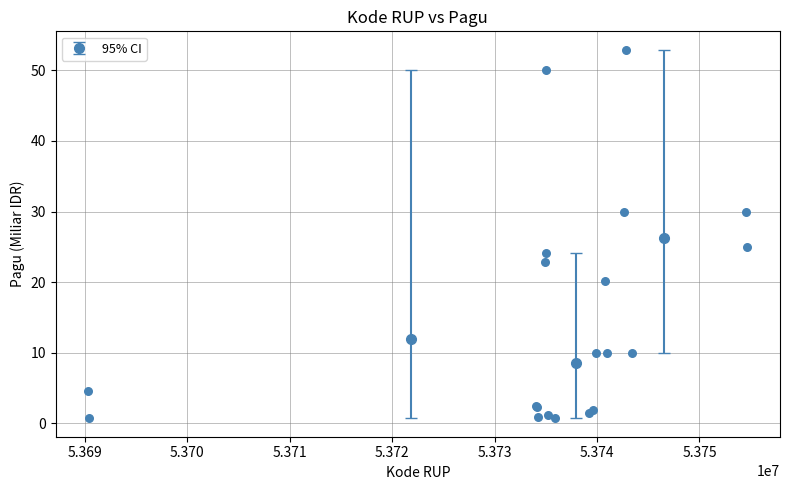

What Y value in the scatter plot is closest to 26?

24.9